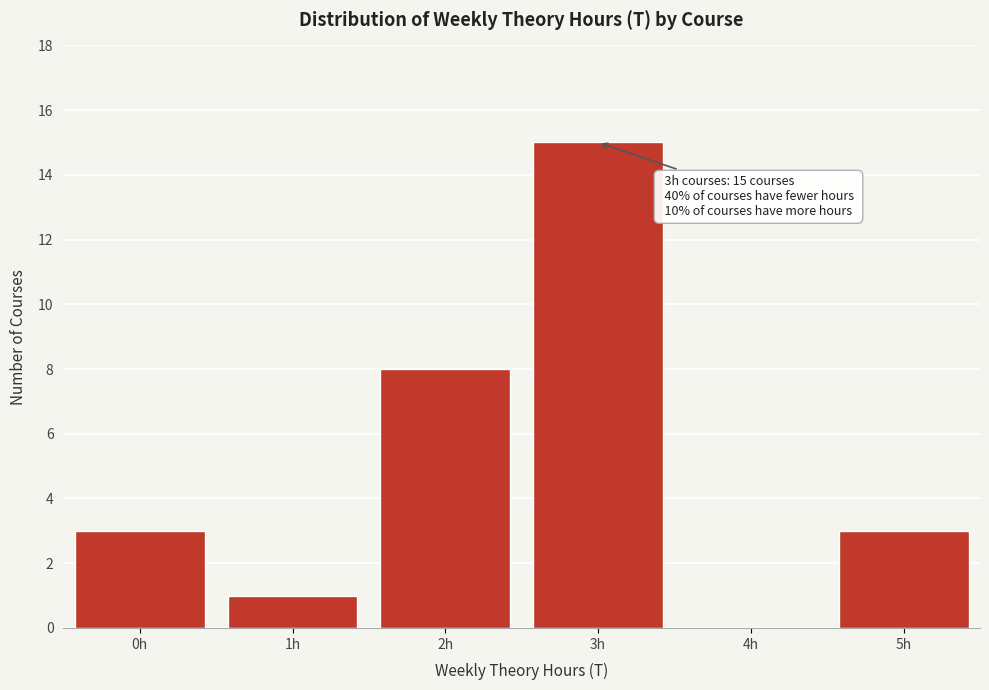

Reading left to right, list all the values displayed in this chart.

0h=3	1h=1	2h=8	3h=15	4h=0	5h=3